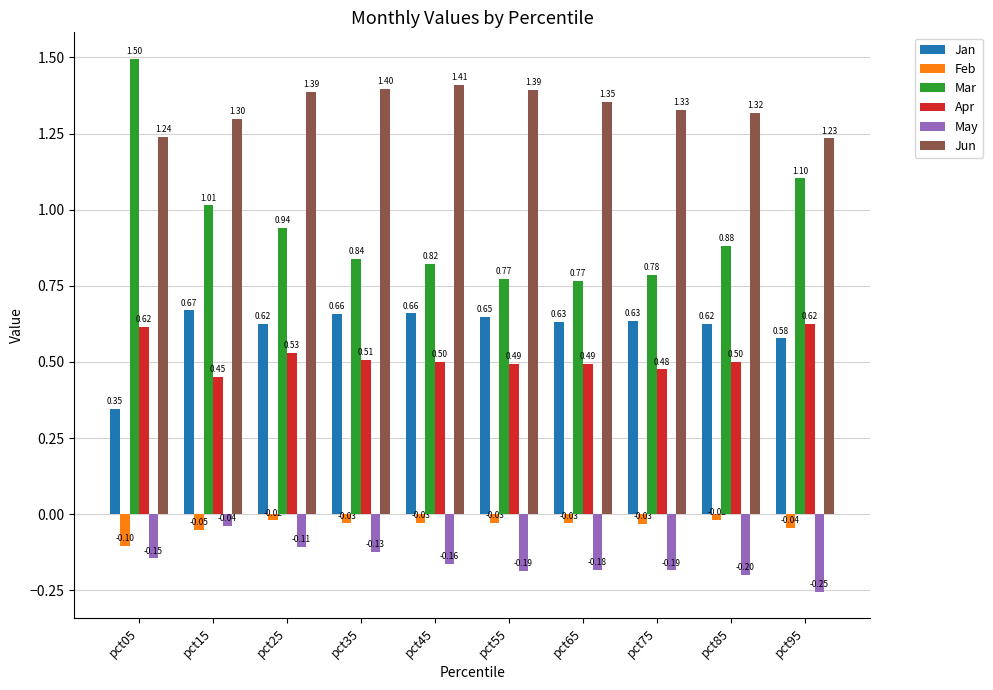

What is the difference between the maximum and minimum values in the Feb series?

0.1